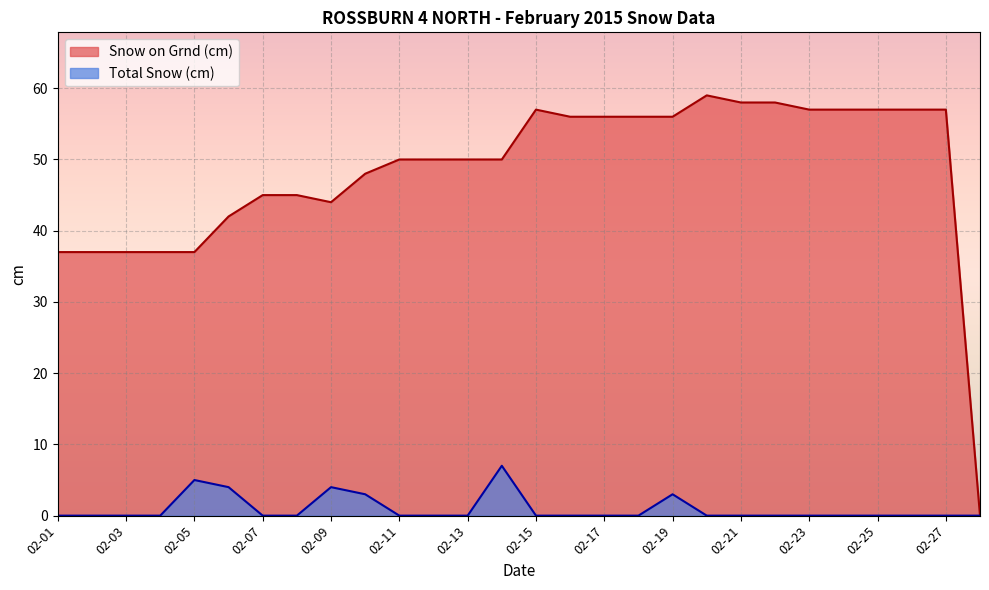

List the series in order of their overall mean, lowest first.

Total Snow (cm), Snow on Grnd (cm)